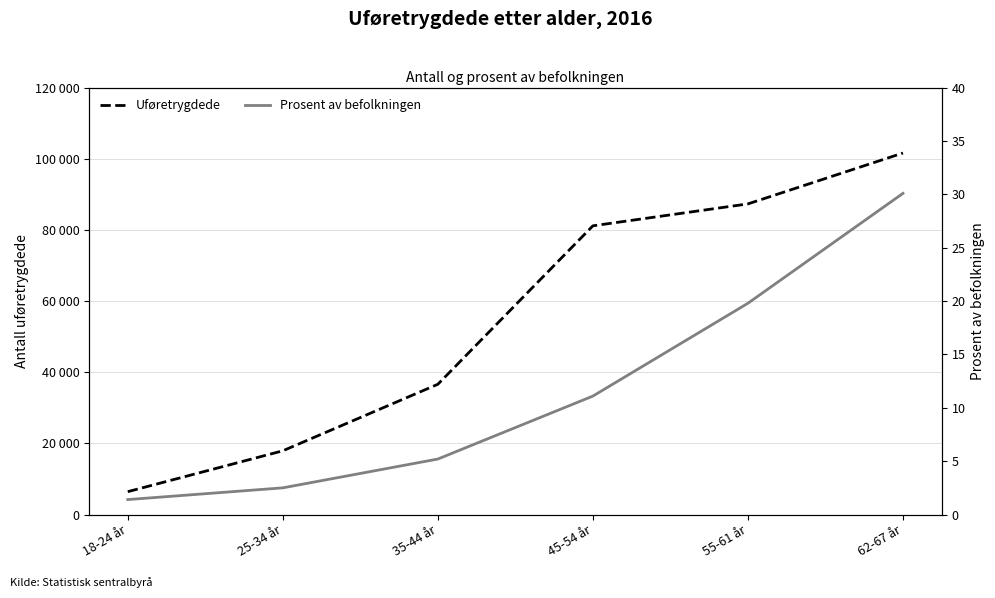

At how many categories does at least one series exceed 6529?

5